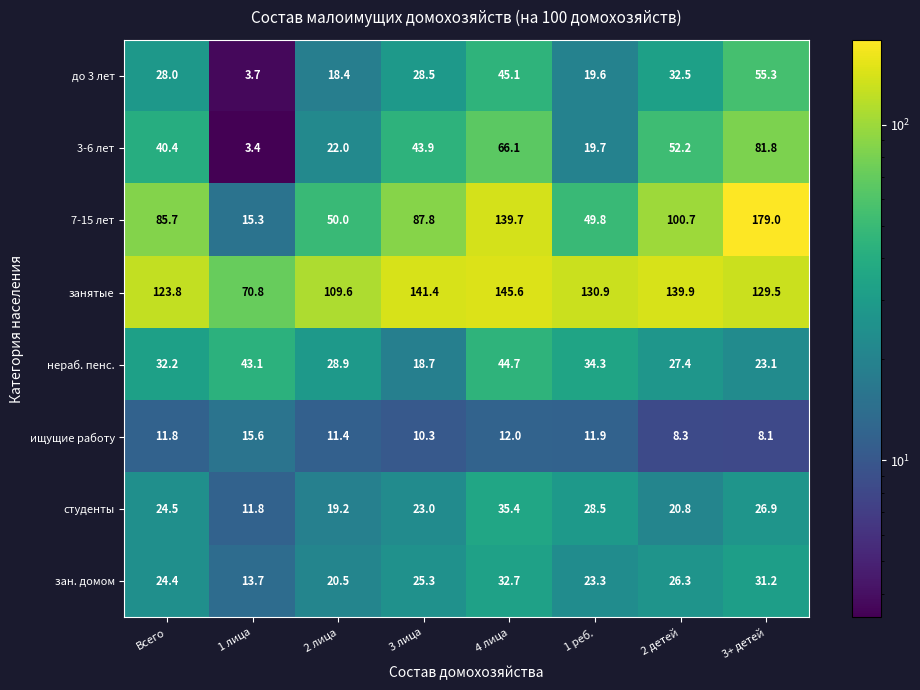

At which category is the sum across all series the highest?

3+ детей